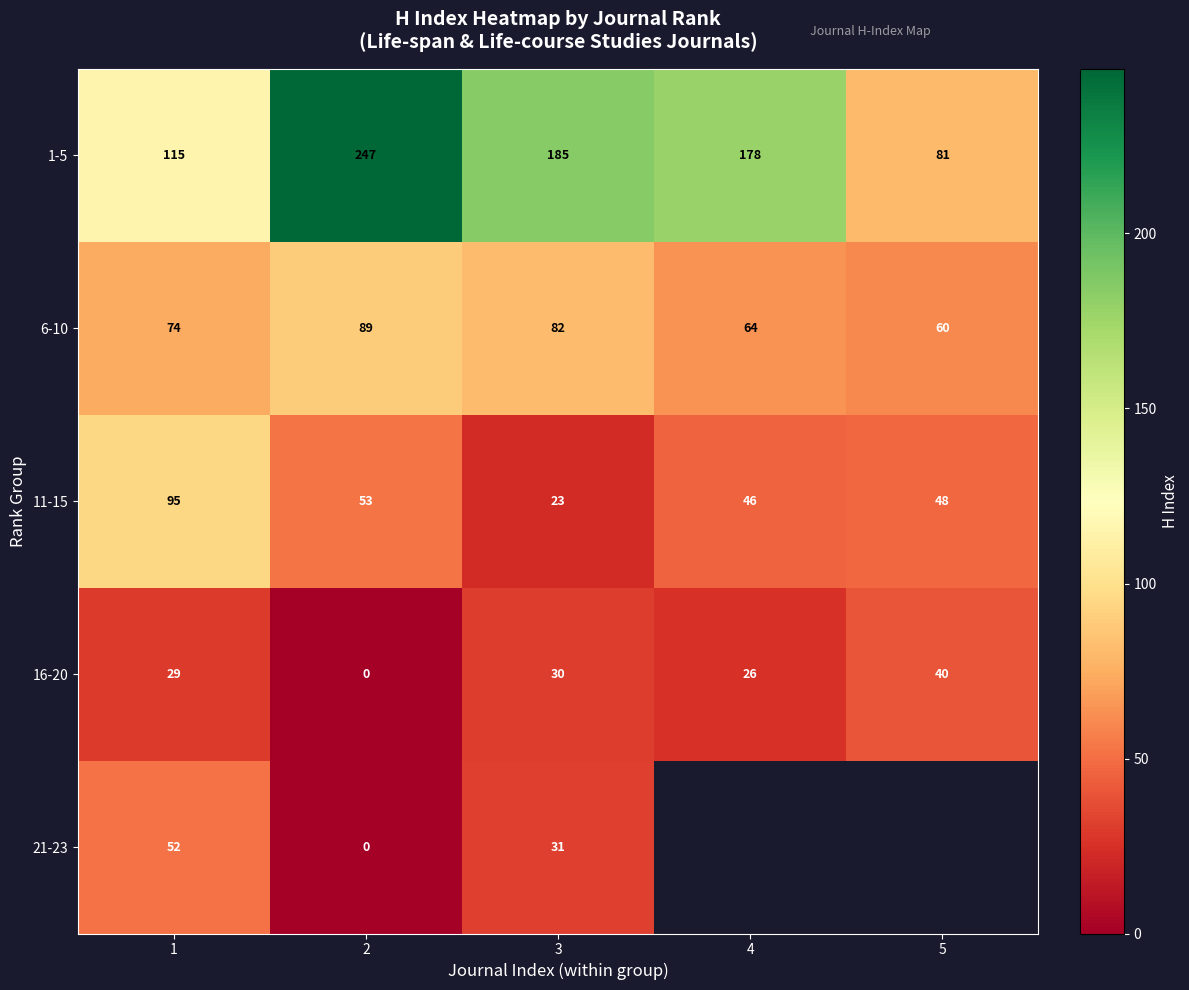

At which category is the sum across all series the highest?

2